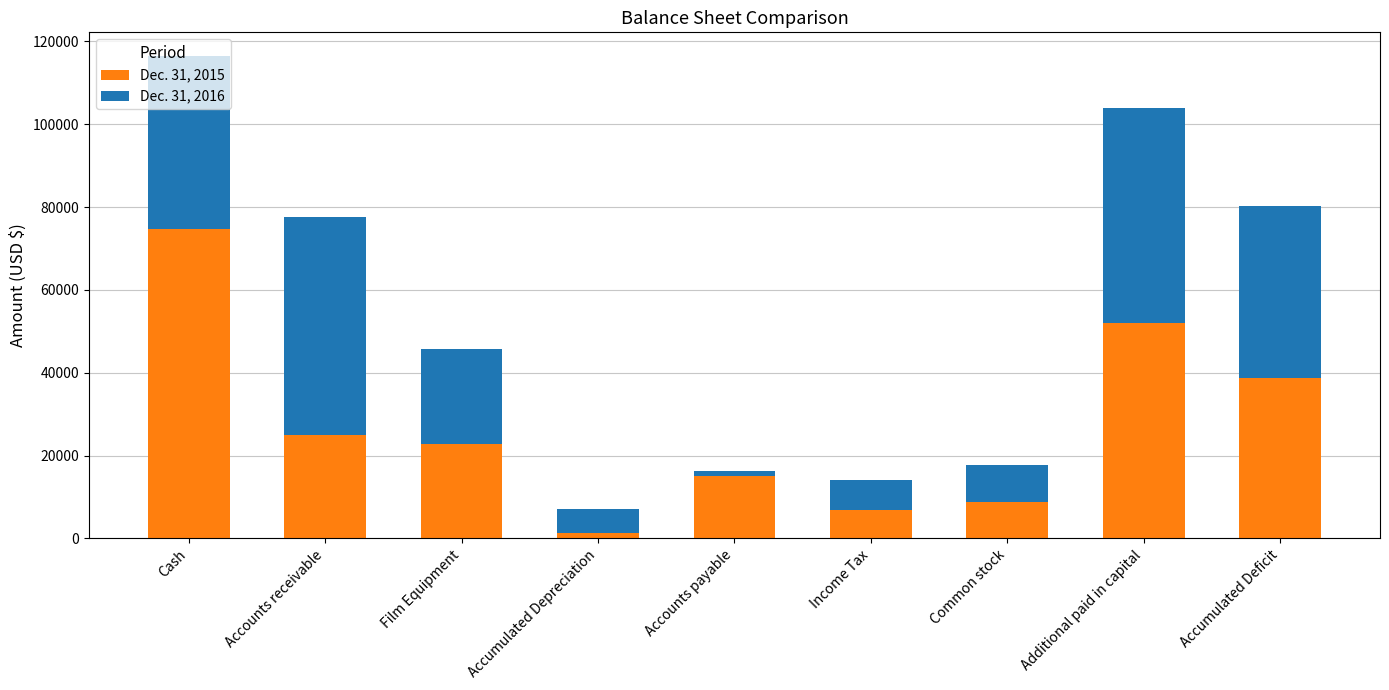

Which category has the highest value in the Dec. 31, 2015 series?

Cash